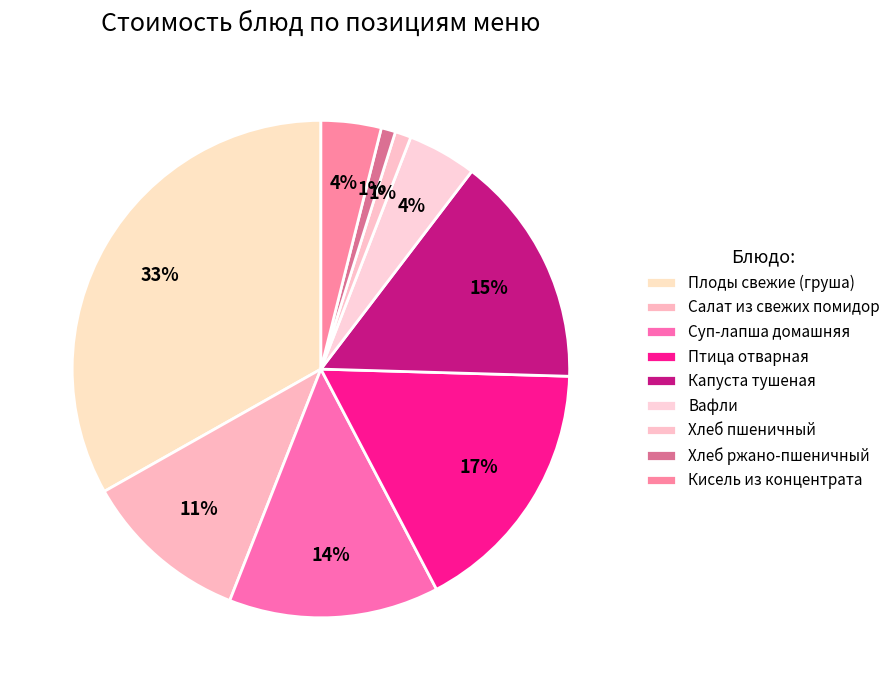

Count the number of slices in the pie.

9